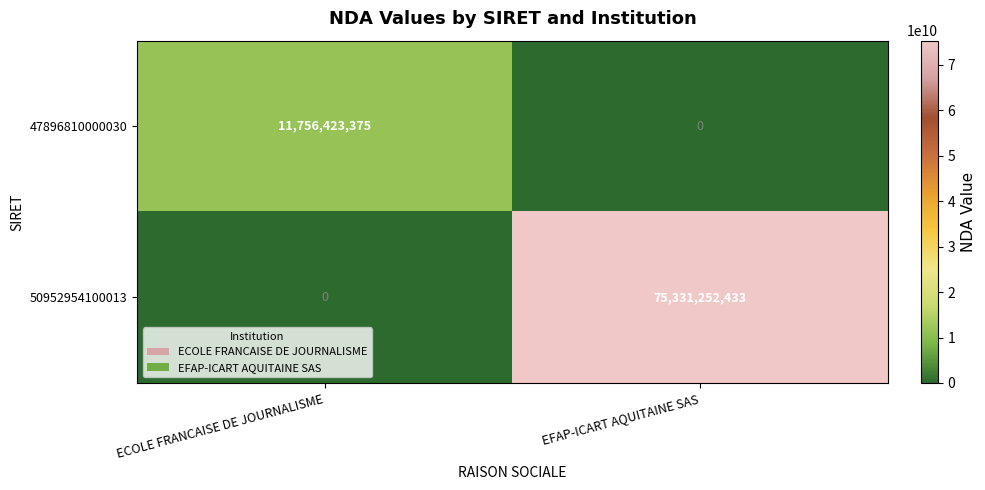

The value of 47896810000030 at ECOLE FRANCAISE DE JOURNALISME is 11756423375. True or false?

True